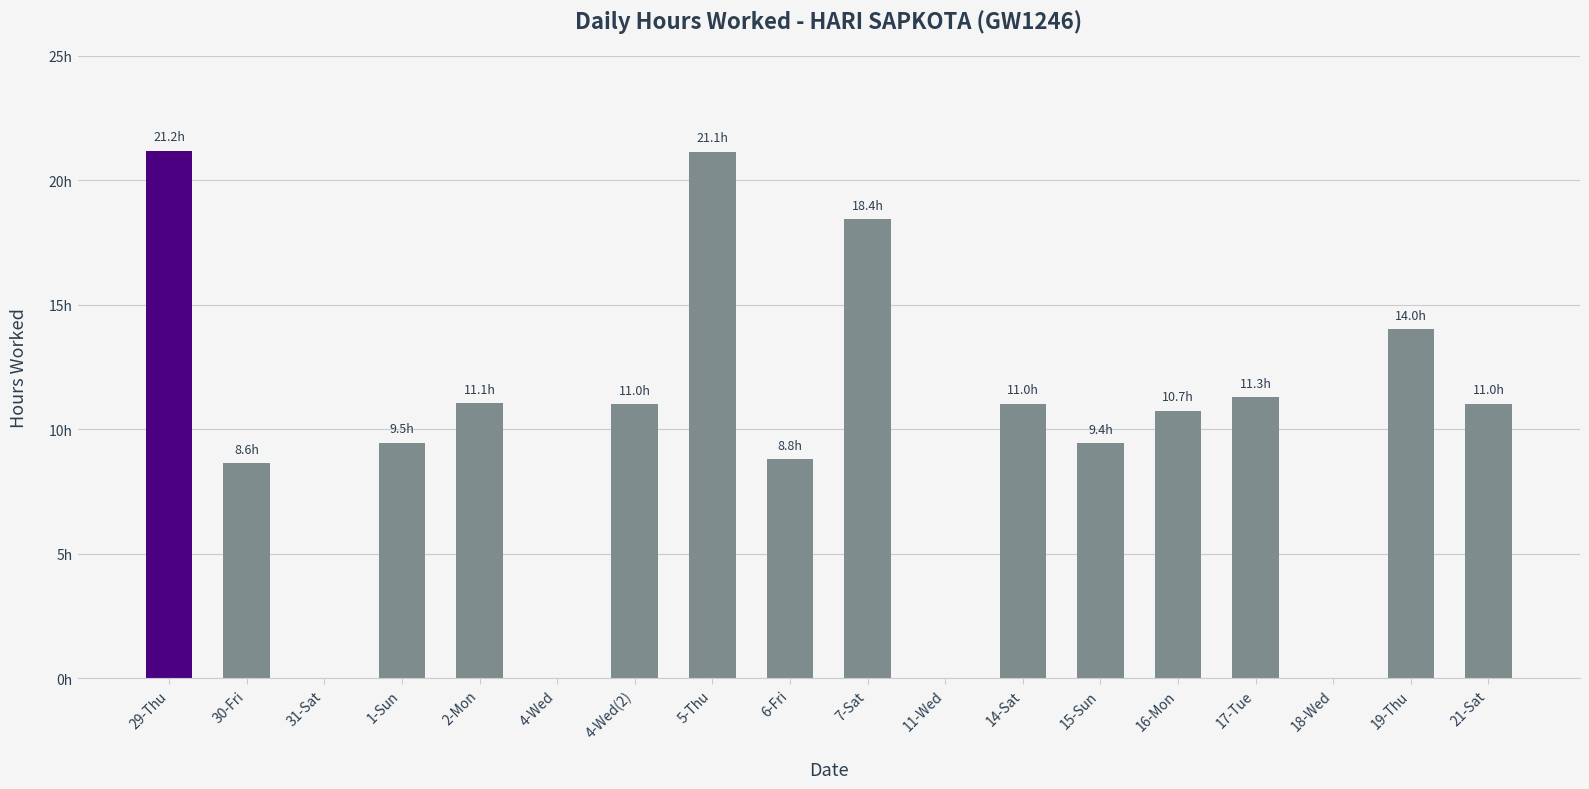

Are the bars horizontal?

No